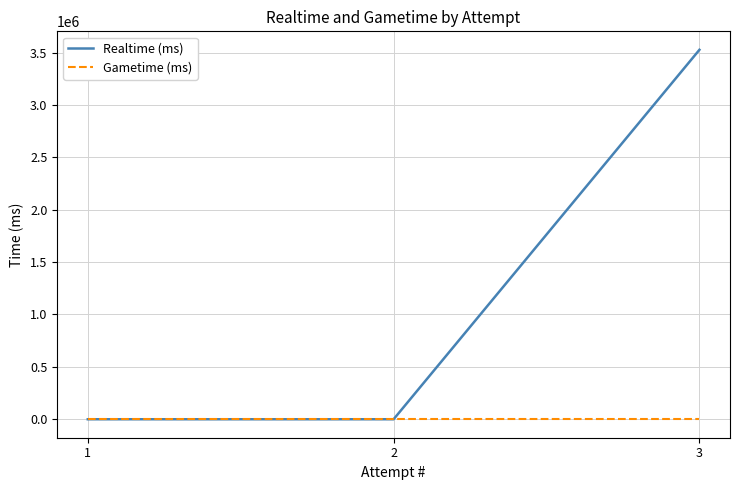

Rank the series at 3 from lowest to highest value.

Gametime (ms), Realtime (ms)